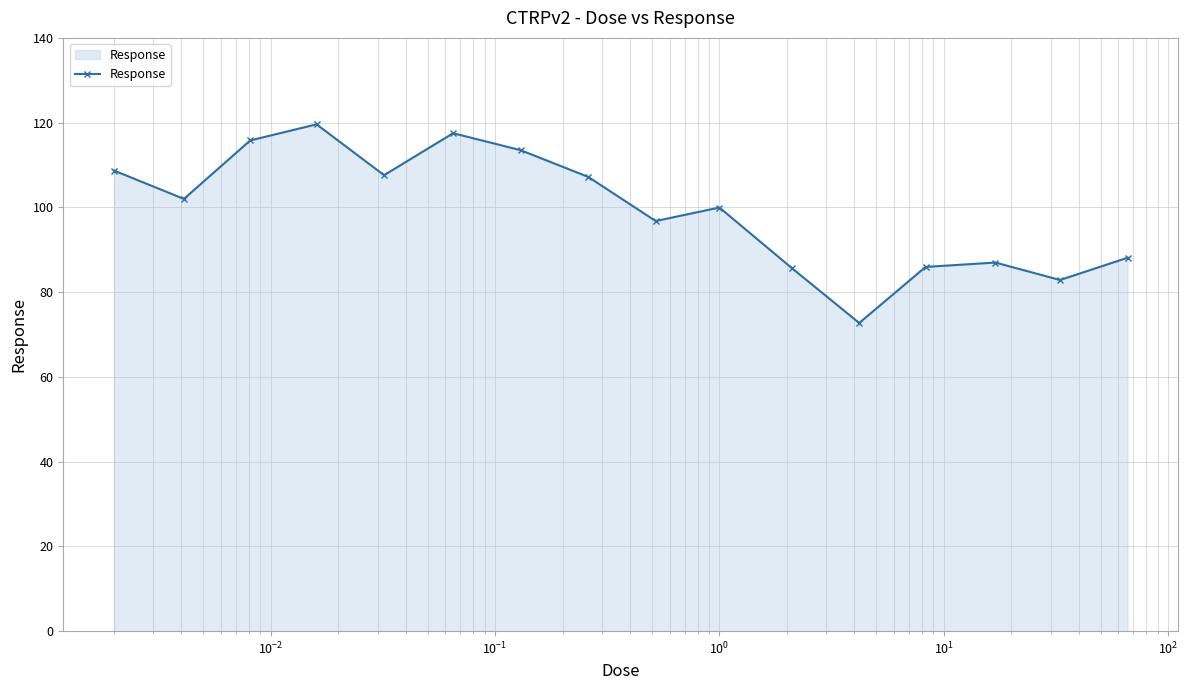

True or false: there are more than 1 points higher than both neighbors.

True